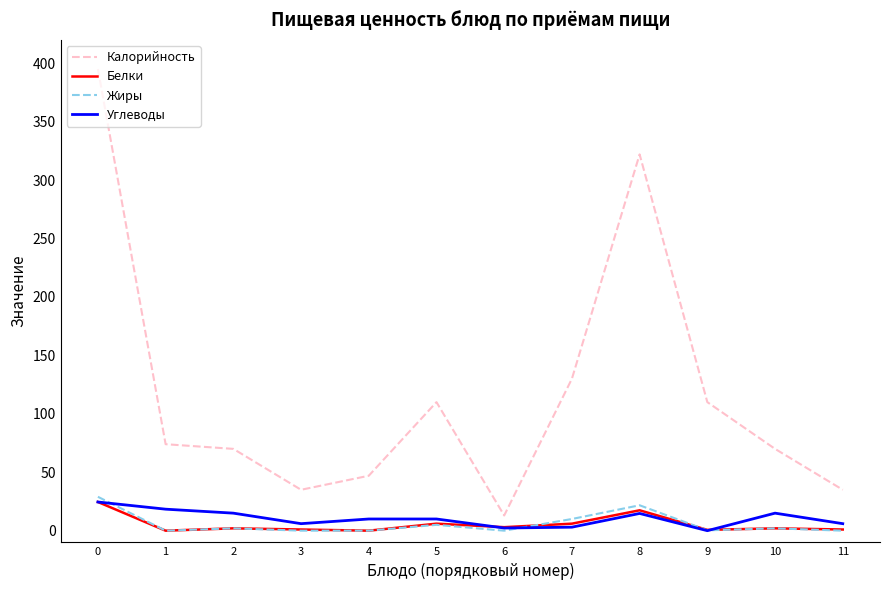

Is this an area chart (filled region under the line)?

No